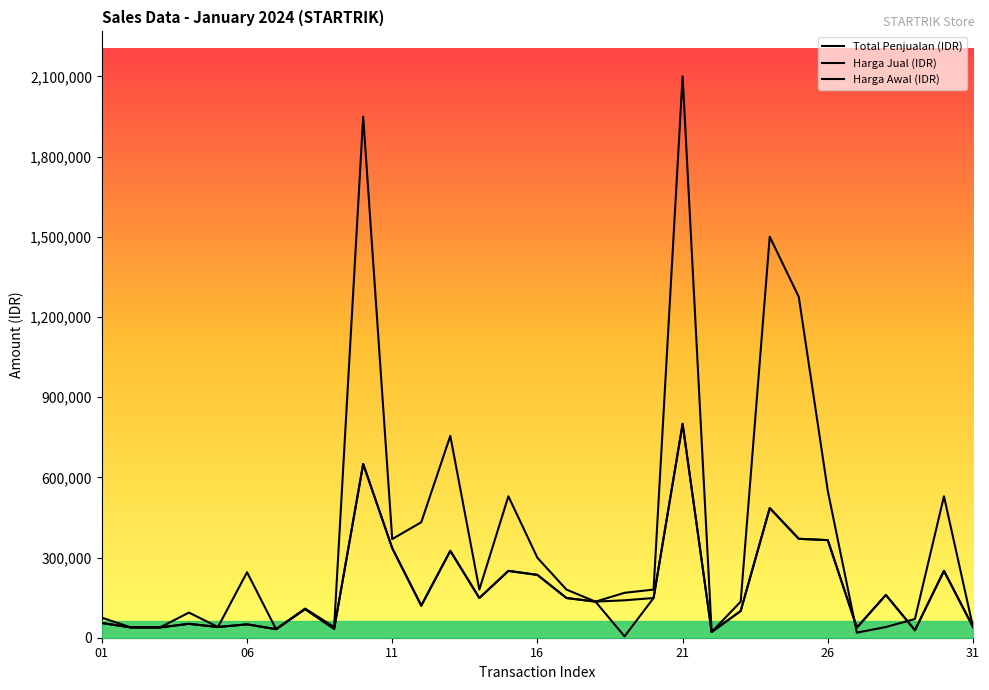

How many series are shown in this chart?

3